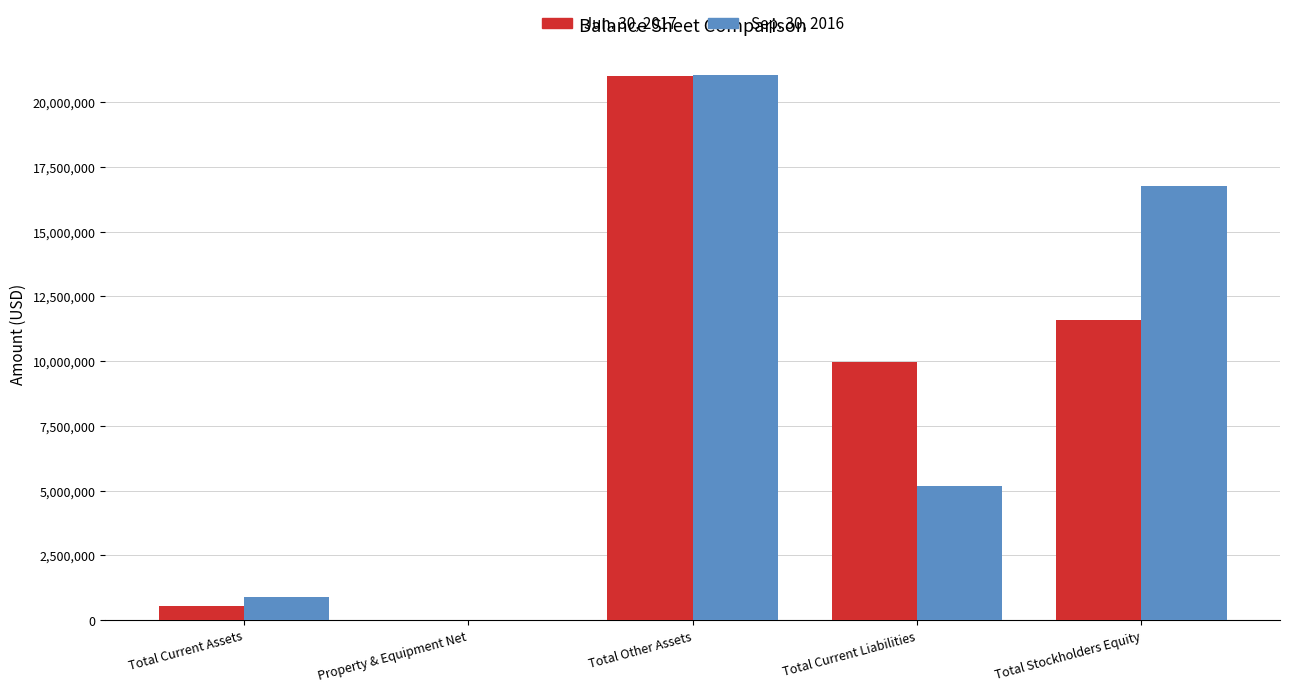

Count the number of categories in the chart.

5